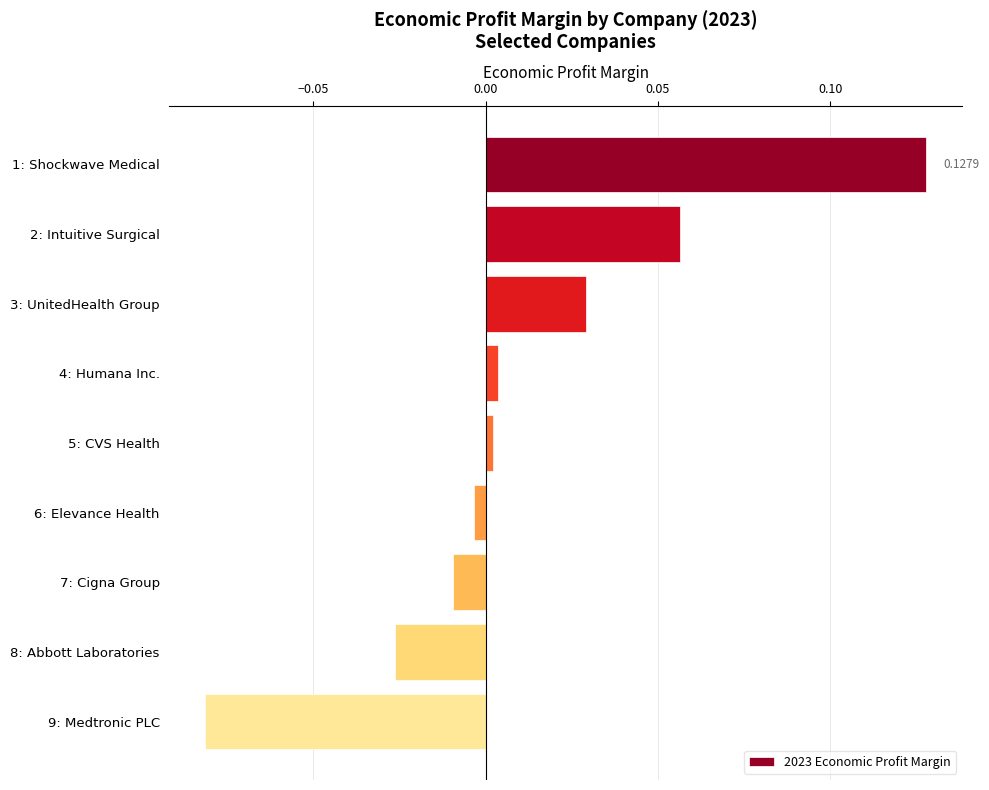

Count the number of categories in the chart.

9